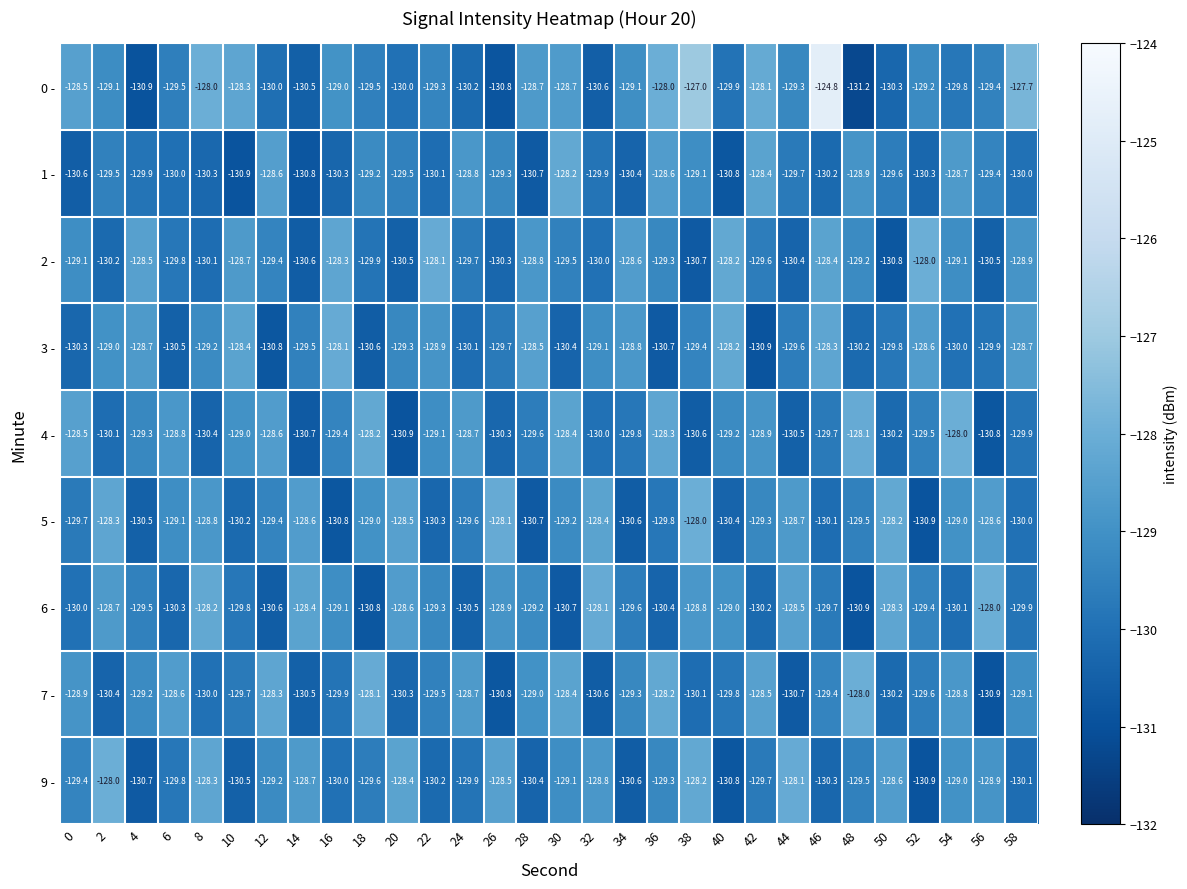

List the labels in order of 9 - value, smallest first.

52, 40, 4, 34, 10, 28, 46, 22, 58, 16, 24, 6, 42, 18, 48, 0, 36, 12, 30, 54, 56, 32, 14, 50, 26, 20, 8, 38, 44, 2